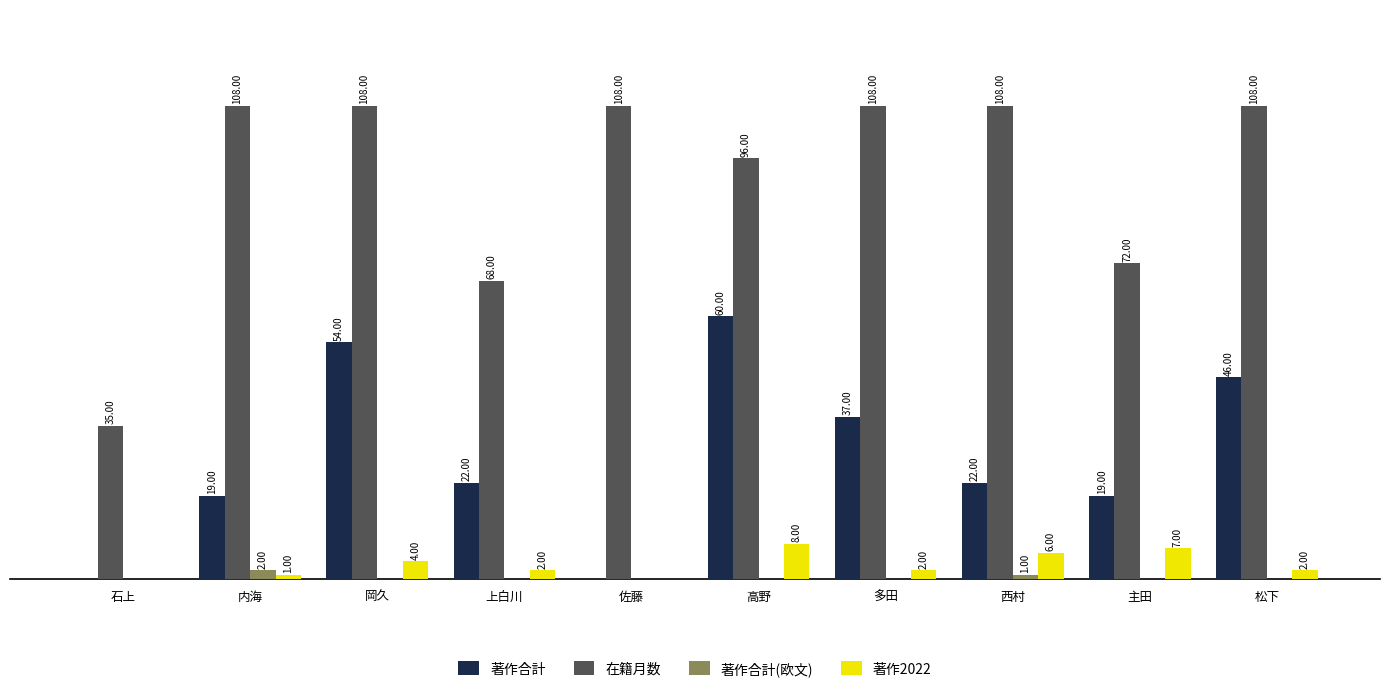

Between 岡久 and 高野, which series saw the biggest shift?

在籍月数